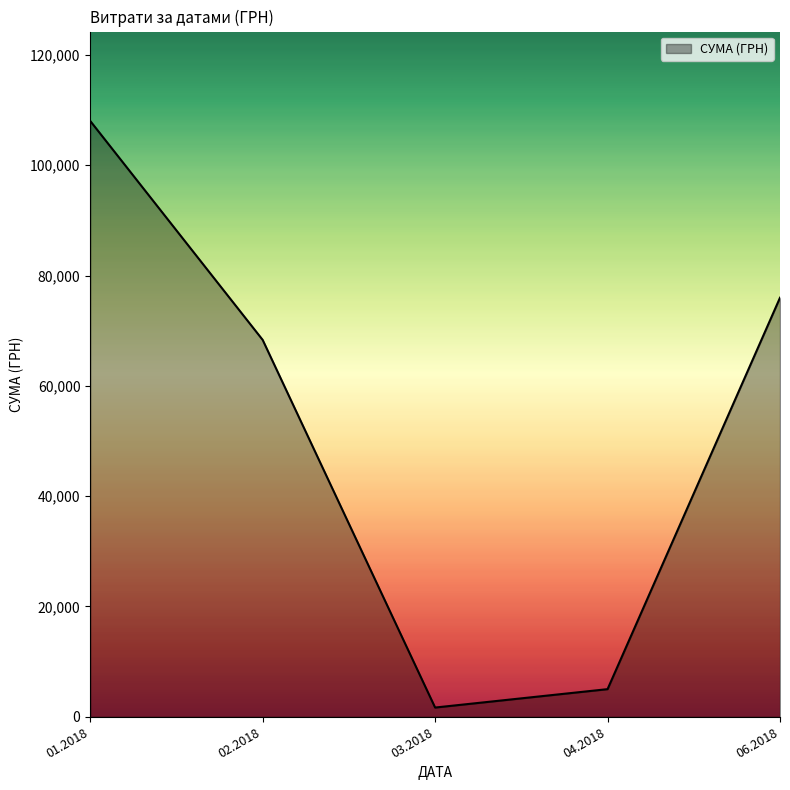

List the labels in order of value, smallest first.

03.2018, 04.2018, 02.2018, 06.2018, 01.2018